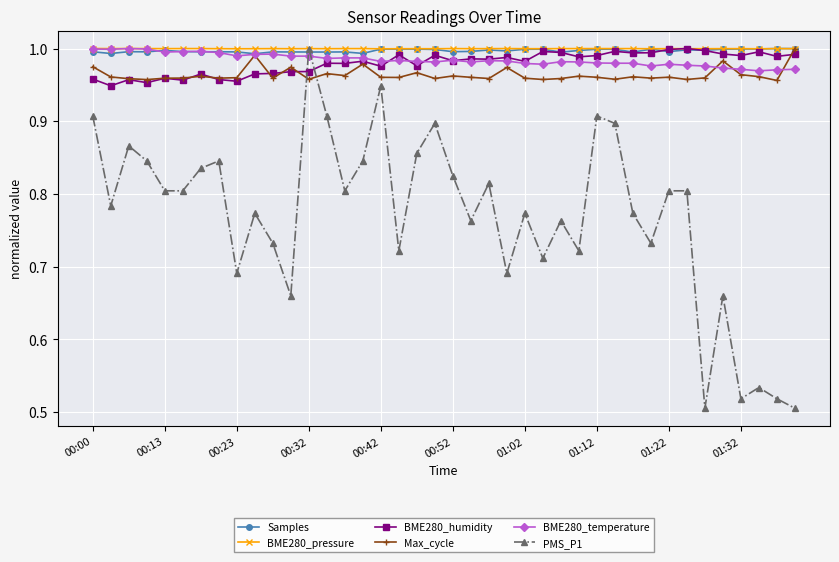

Which series has the widest spread of values?

PMS_P1